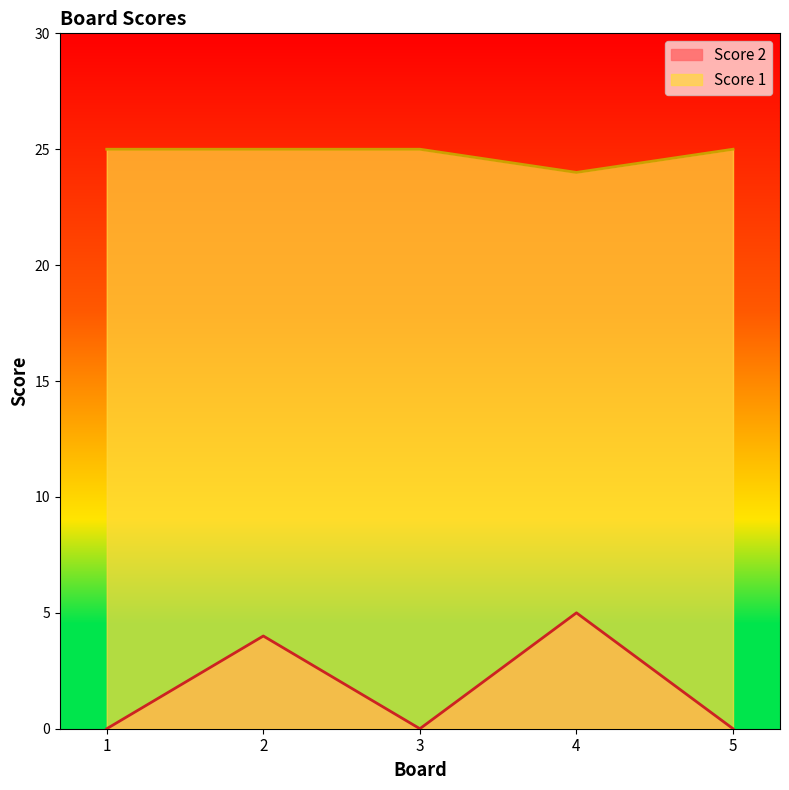

Count the Score 2 values in the range 0 to 4.

4